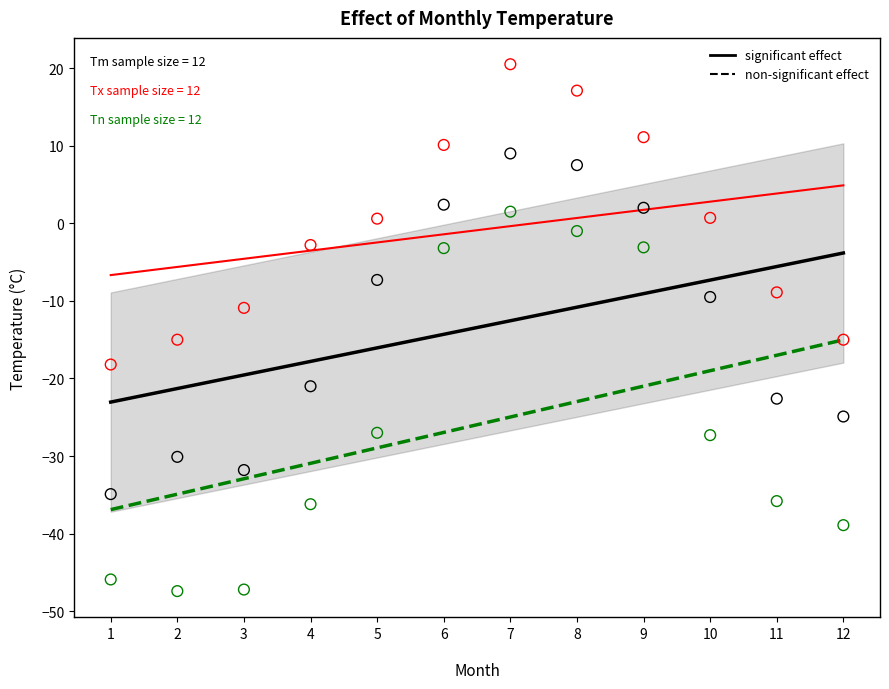

Across all data points, what is the range of X values (max minus min)?

11.0